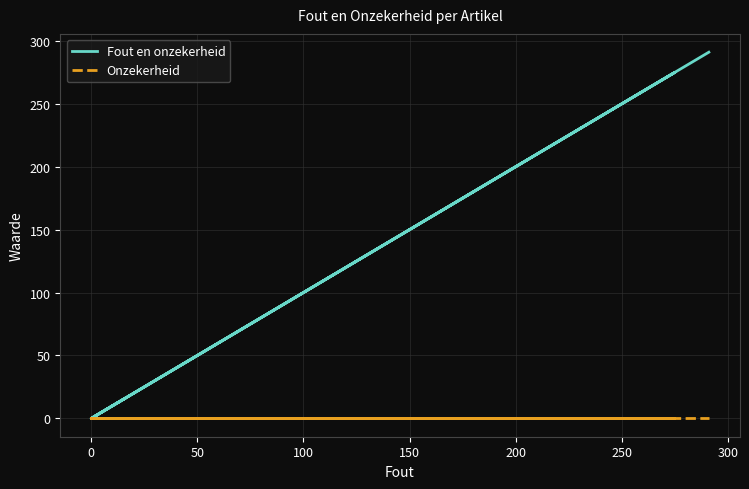

True or false: Onzekerheid and Fout en onzekerheid cross at least once.

False